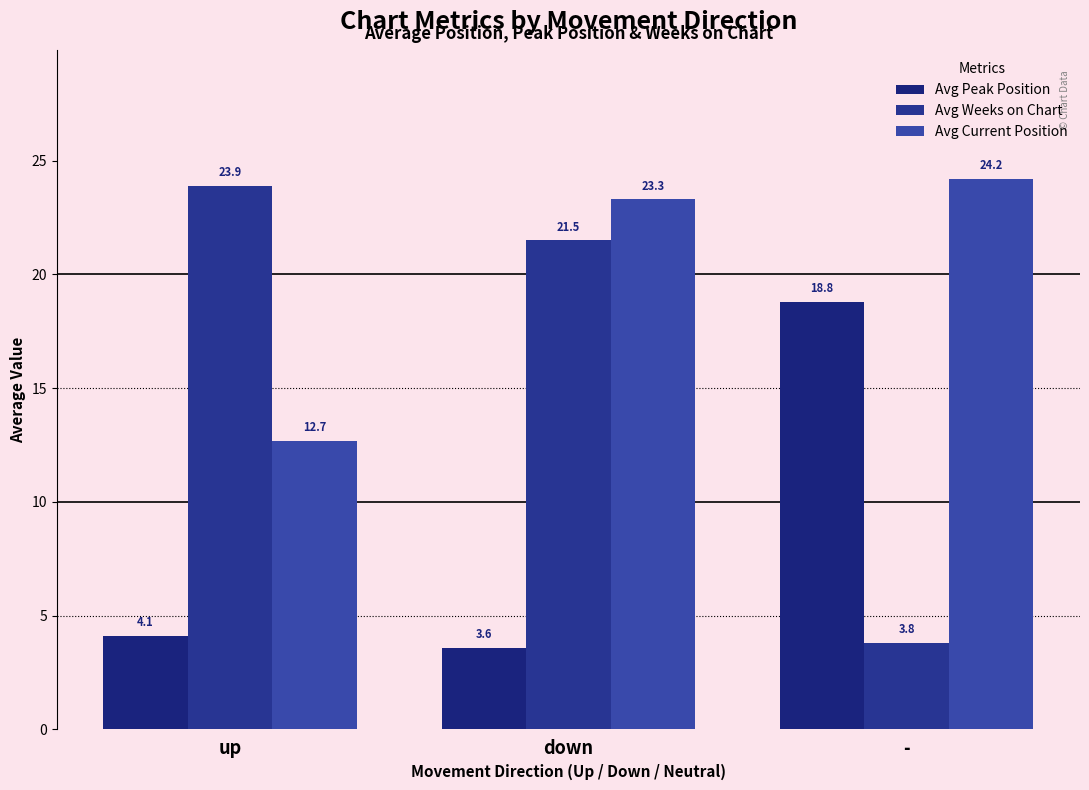

Which series has the largest total across all categories?

Avg Current Position